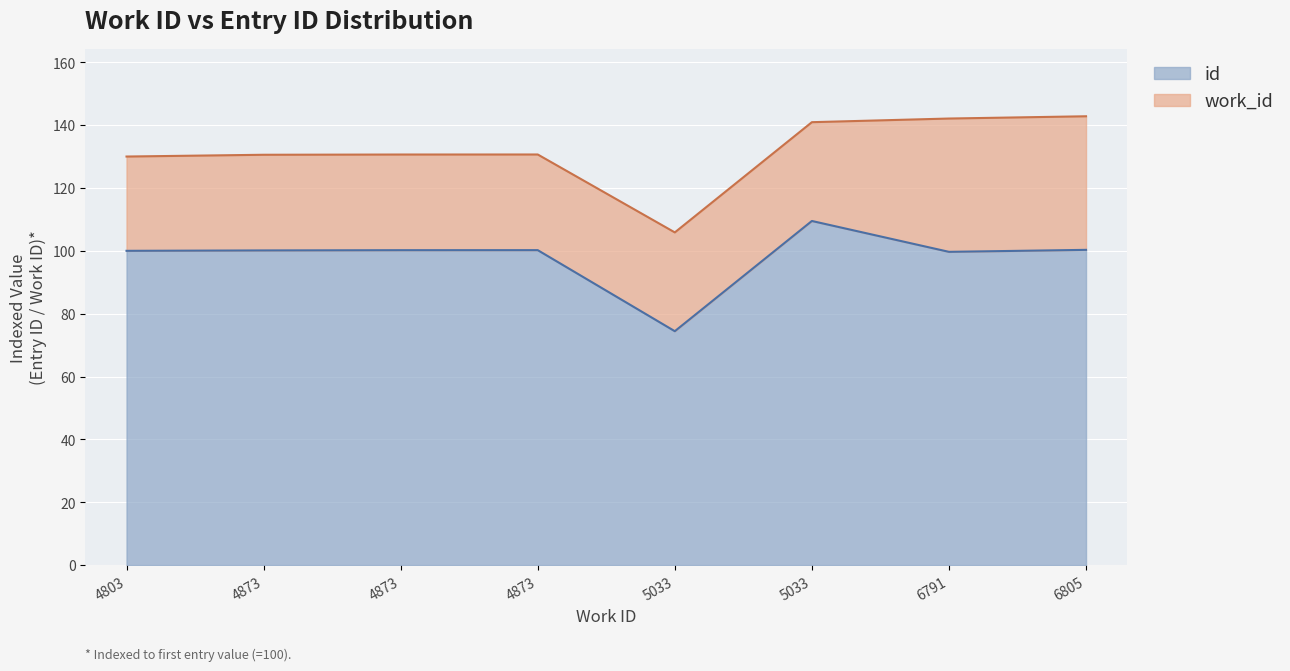

Which has a higher value, 6805 or 5033?

5033